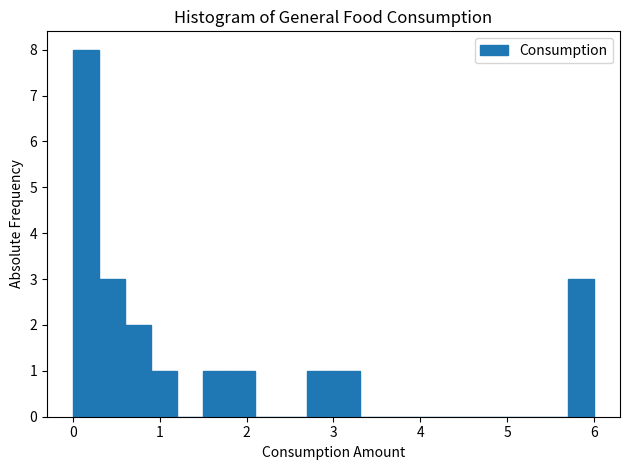

Around what value on the x-axis is the tallest bar? Give the approximate position of its centre, as read against the axis.

0.2